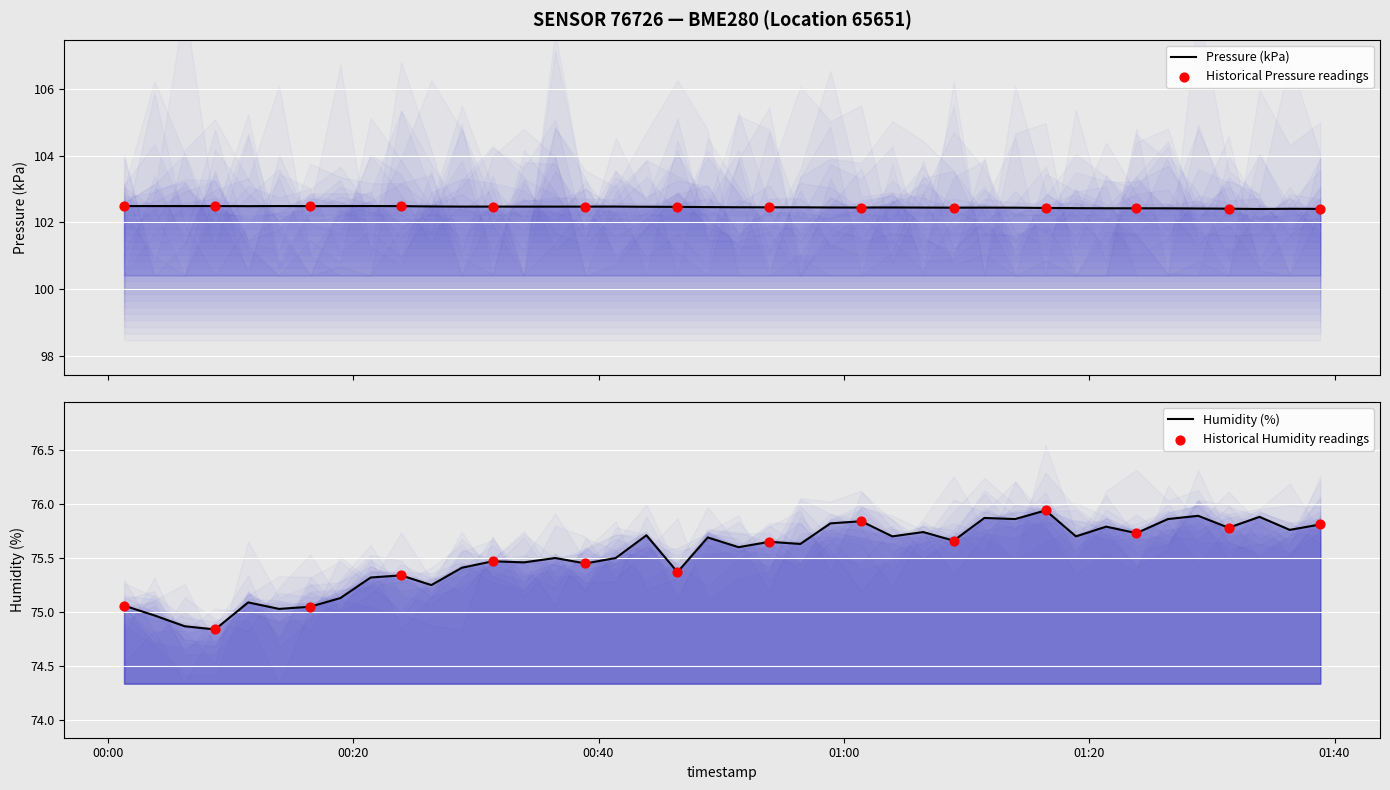

Which series has the largest Y range (max minus min)?

humidity